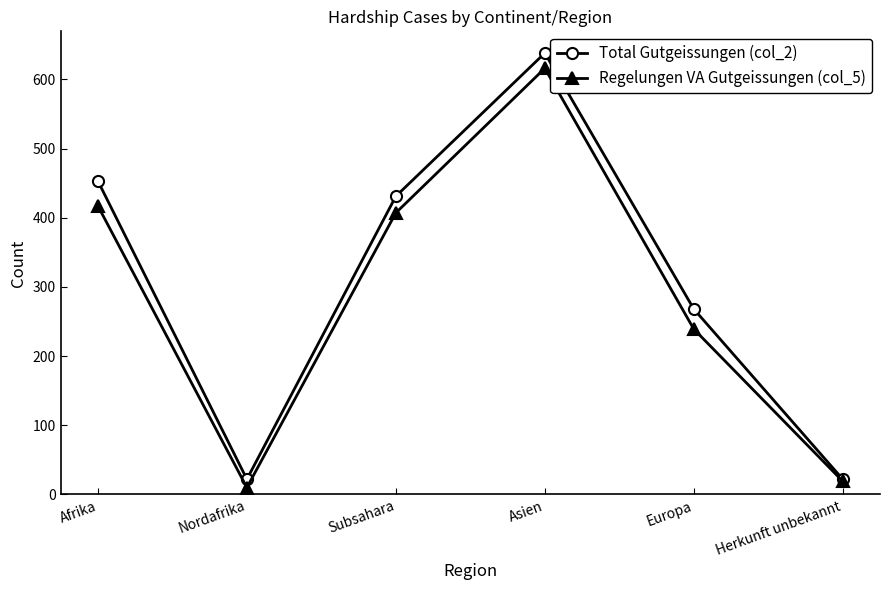

Count the number of data series in this chart.

2